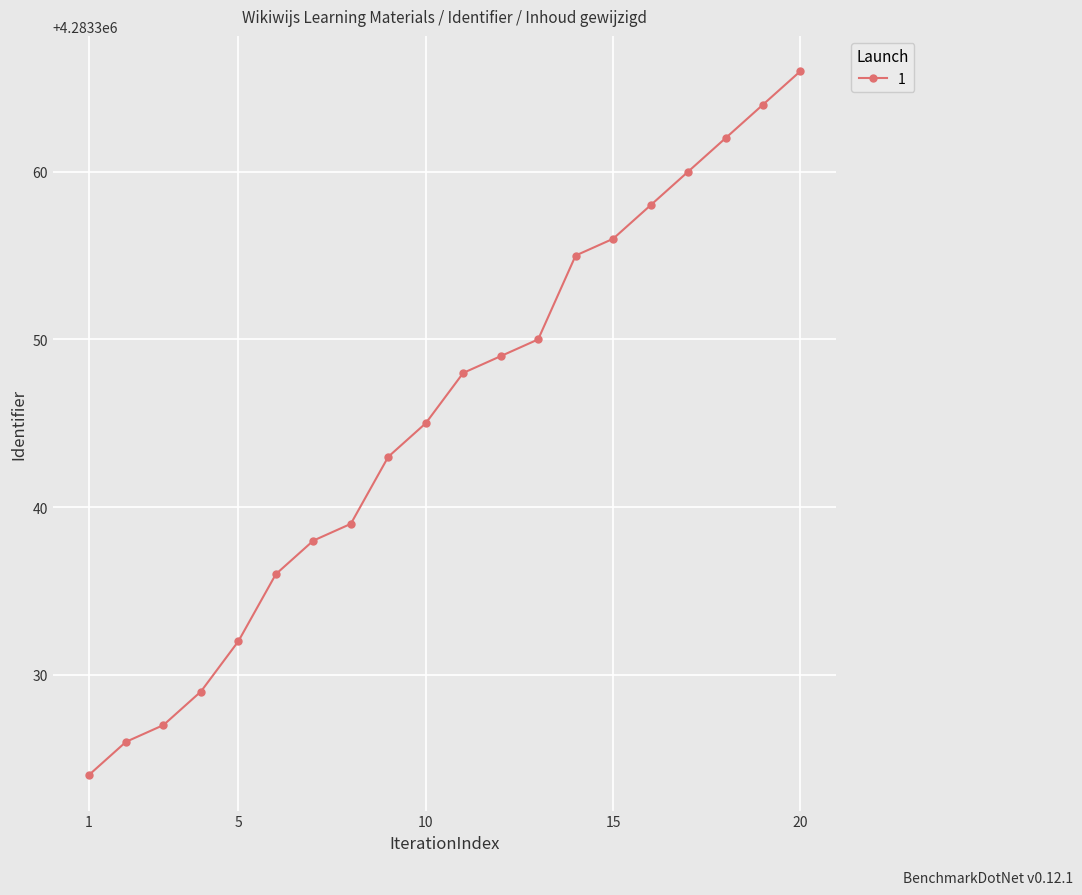

What is the difference between the second highest and minimum values?

40